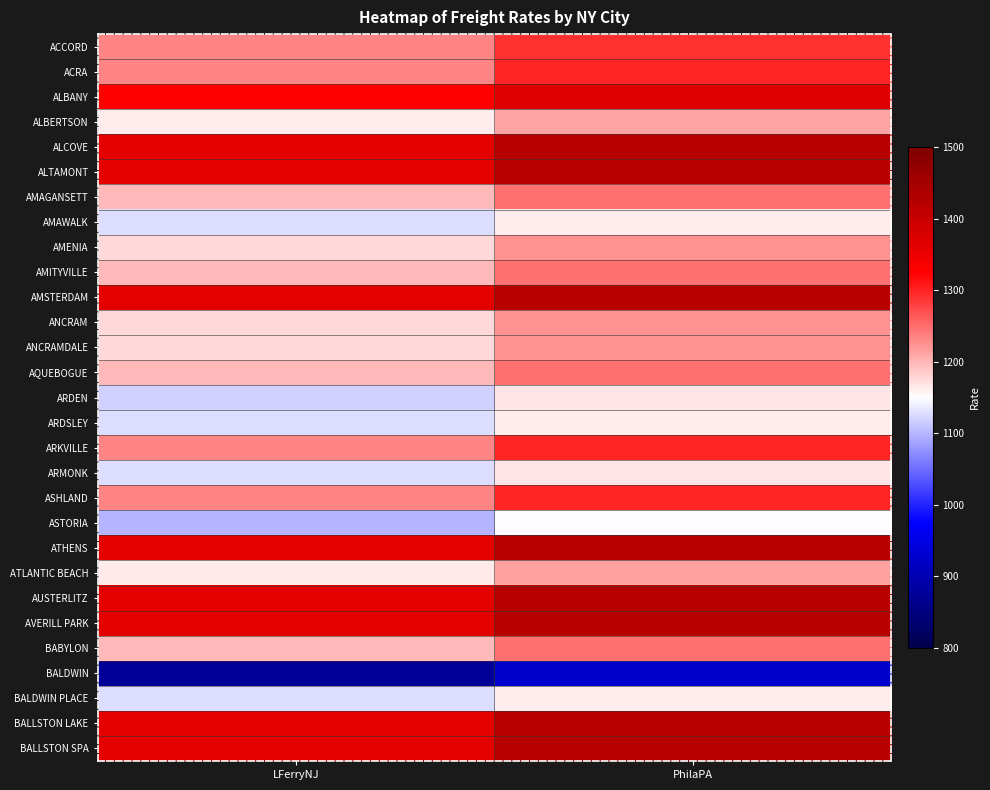

Reading left to right, transcribe all the data shown in this chart.

ACCORD: LFerryNJ=1234	PhilaPA=1292
ACRA: LFerryNJ=1234	PhilaPA=1300
ALBANY: LFerryNJ=1324	PhilaPA=1371
ALBERTSON: LFerryNJ=1161	PhilaPA=1211
ALCOVE: LFerryNJ=1358	PhilaPA=1422
ALTAMONT: LFerryNJ=1358	PhilaPA=1422
AMAGANSETT: LFerryNJ=1199	PhilaPA=1248
AMAWALK: LFerryNJ=1126	PhilaPA=1162
AMENIA: LFerryNJ=1175	PhilaPA=1224
AMITYVILLE: LFerryNJ=1199	PhilaPA=1248
AMSTERDAM: LFerryNJ=1358	PhilaPA=1422
ANCRAM: LFerryNJ=1175	PhilaPA=1224
ANCRAMDALE: LFerryNJ=1175	PhilaPA=1224
AQUEBOGUE: LFerryNJ=1199	PhilaPA=1248
ARDEN: LFerryNJ=1118	PhilaPA=1169
ARDSLEY: LFerryNJ=1126	PhilaPA=1162
ARKVILLE: LFerryNJ=1234	PhilaPA=1300
ARMONK: LFerryNJ=1126	PhilaPA=1169
ASHLAND: LFerryNJ=1234	PhilaPA=1300
ASTORIA: LFerryNJ=1099	PhilaPA=1149
ATHENS: LFerryNJ=1358	PhilaPA=1422
ATLANTIC BEACH: LFerryNJ=1166	PhilaPA=1214
AUSTERLITZ: LFerryNJ=1358	PhilaPA=1422
AVERILL PARK: LFerryNJ=1358	PhilaPA=1422
BABYLON: LFerryNJ=1199	PhilaPA=1248
BALDWIN: LFerryNJ=874	PhilaPA=927
BALDWIN PLACE: LFerryNJ=1126	PhilaPA=1162
BALLSTON LAKE: LFerryNJ=1358	PhilaPA=1422
BALLSTON SPA: LFerryNJ=1358	PhilaPA=1422